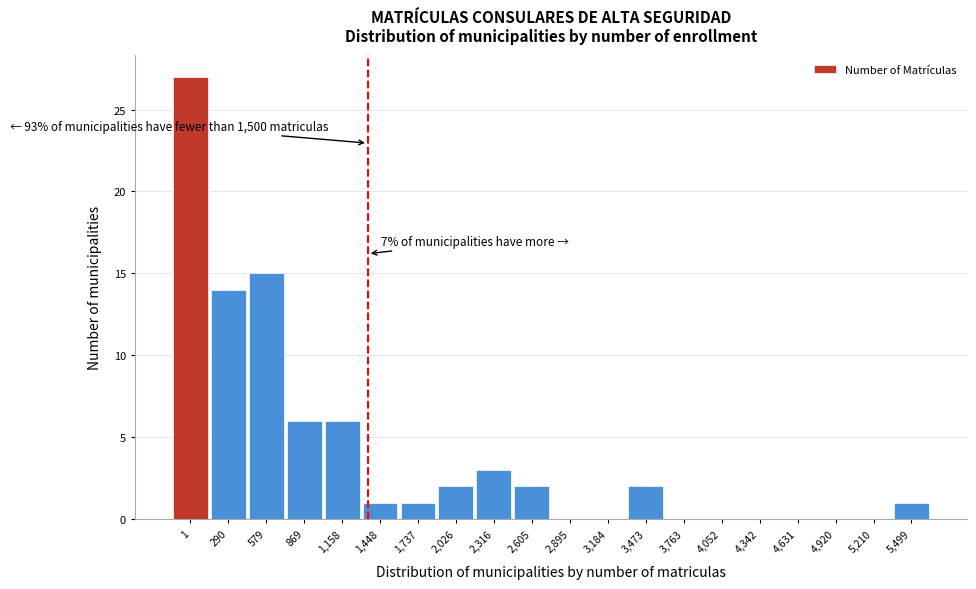

Reading left to right, what are all the values shown in this chart?

1=27	290=14	579=15	869=6	1,158=6	1,448=1	1,737=1	2,026=2	2,316=3	2,605=2	2,895=0	3,184=0	3,473=2	3,763=0	4,052=0	4,342=0	4,631=0	4,920=0	5,210=0	5,499=1